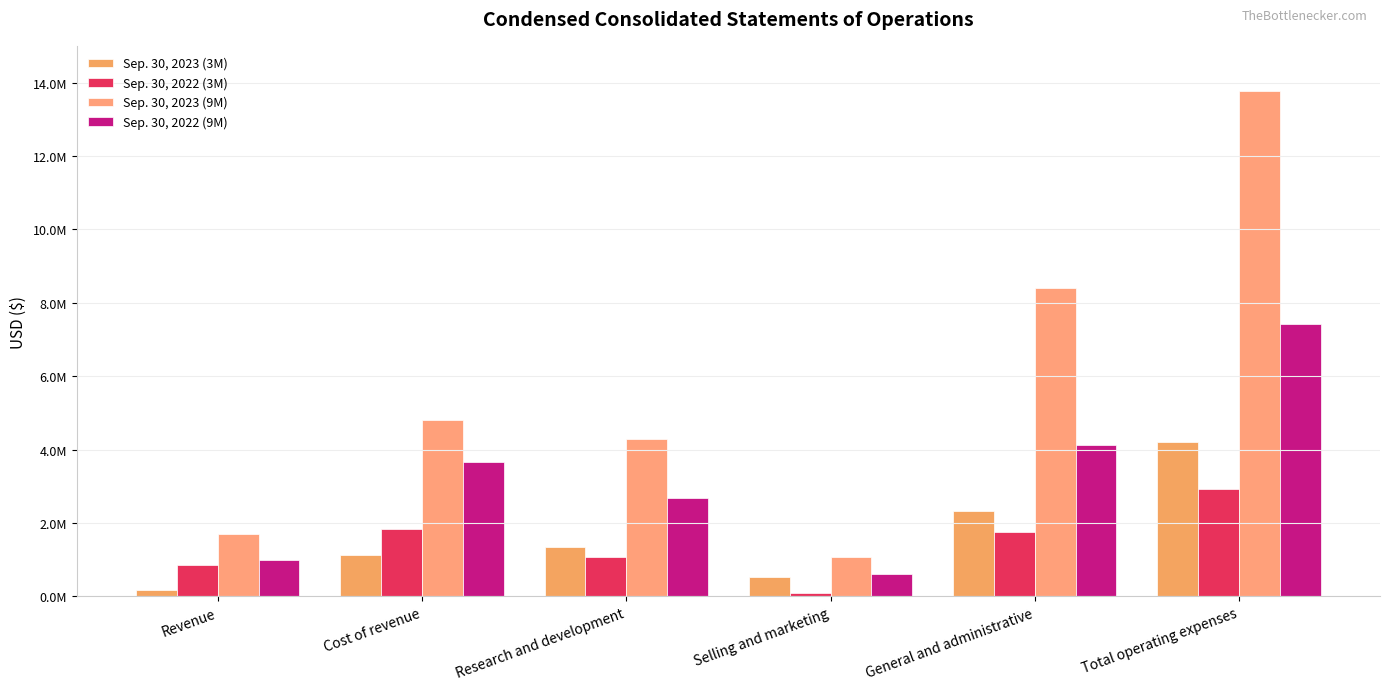

What is the average value of the Sep. 30, 2022 (9M) series?

3249851